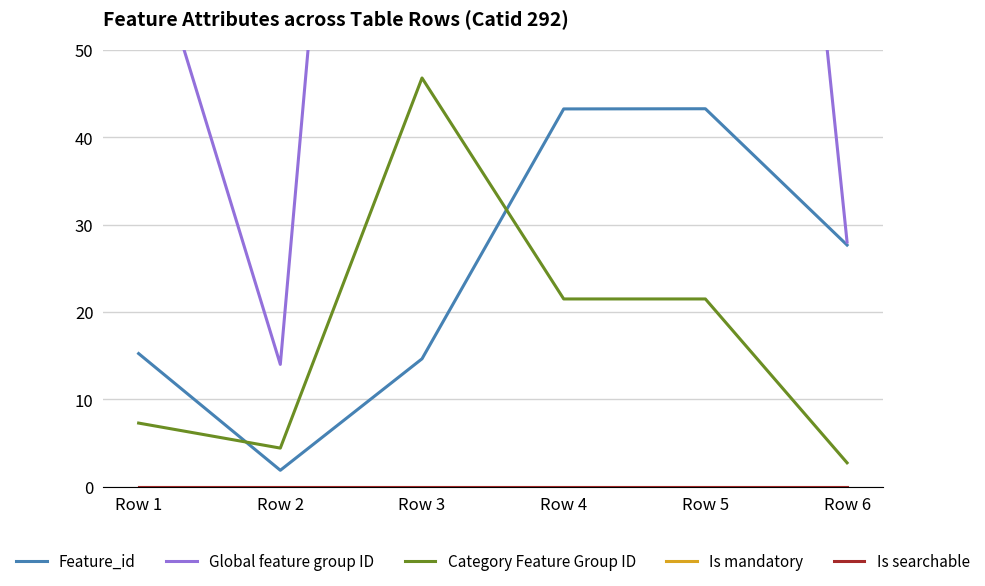

What is the total value across all series at Row 6?

58.4